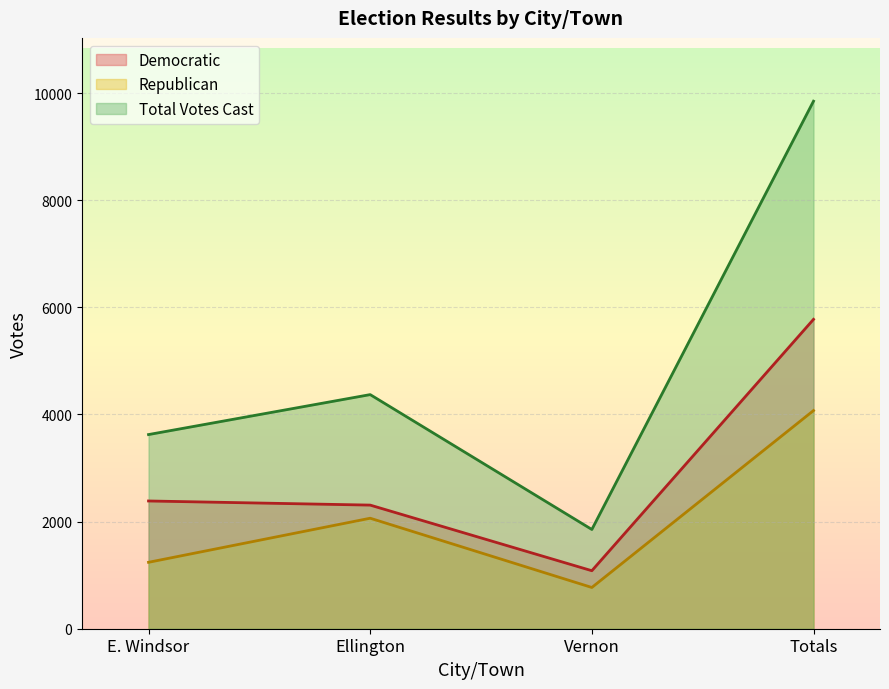

Read the Total Votes Cast value at Vernon.

1853